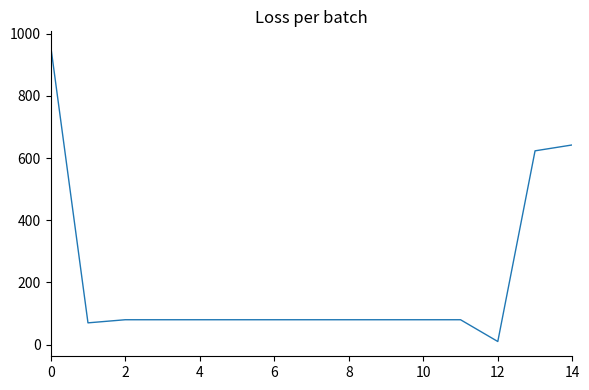

What is the difference between the maximum and minimum values?

950.0